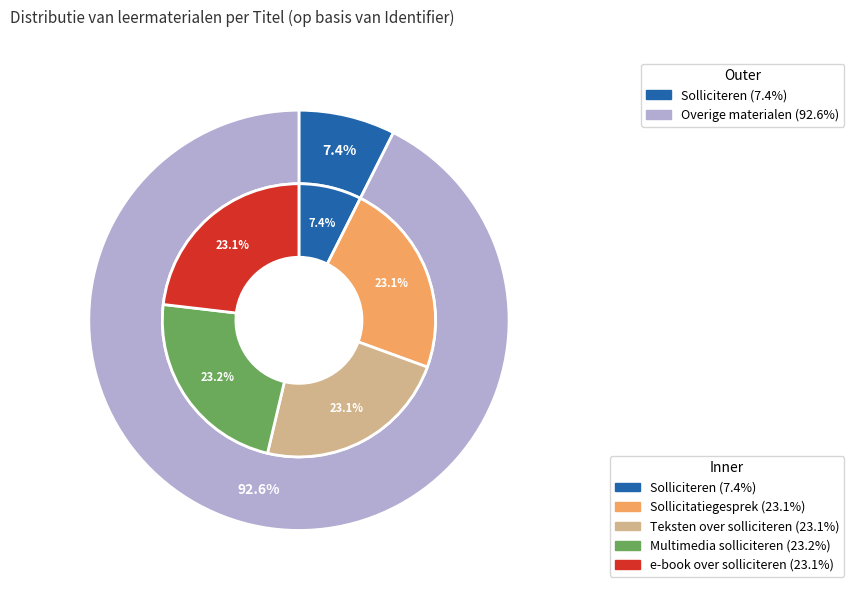

To the nearest percent, what portion does Multimedia solliciteren represent?

23%